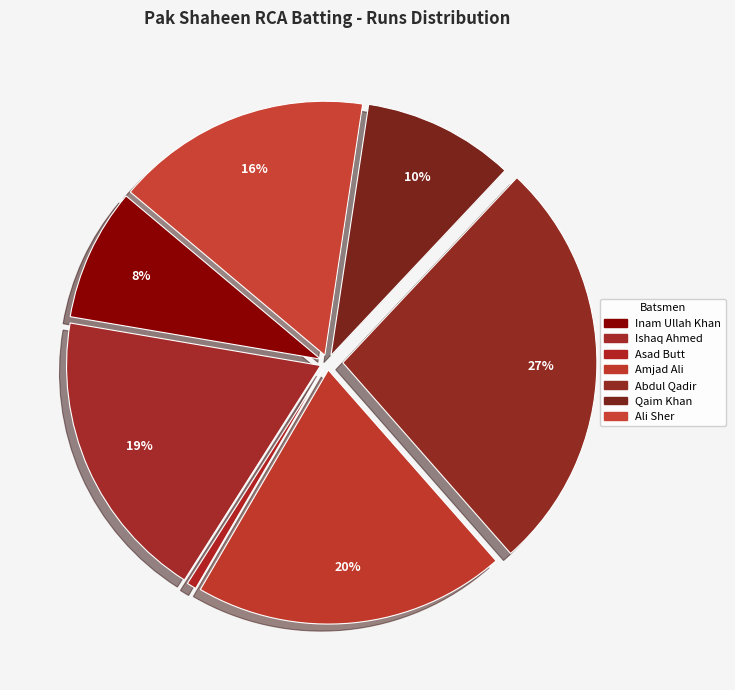

How many segments does this pie chart have?

7